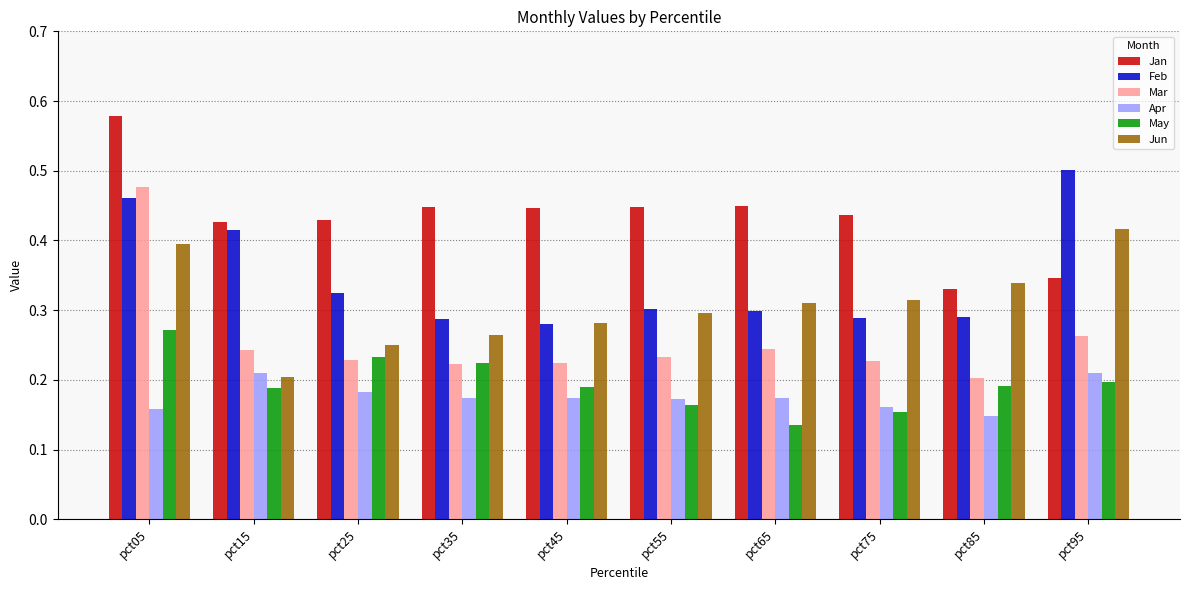

What is the sum of the Jan values at pct95 and pct55?

0.8